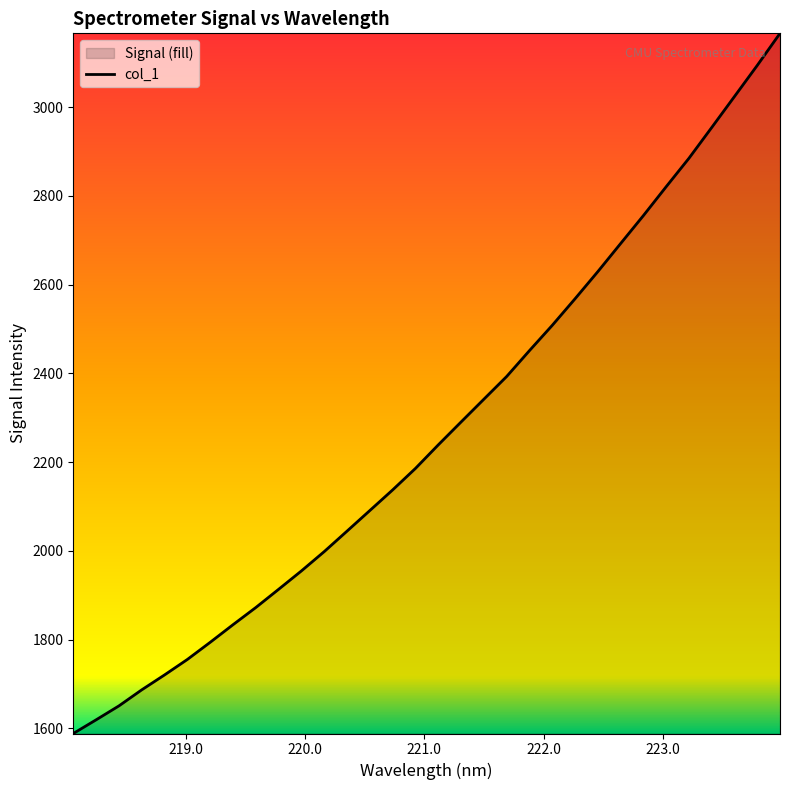

How many lines are shown in the chart?

1